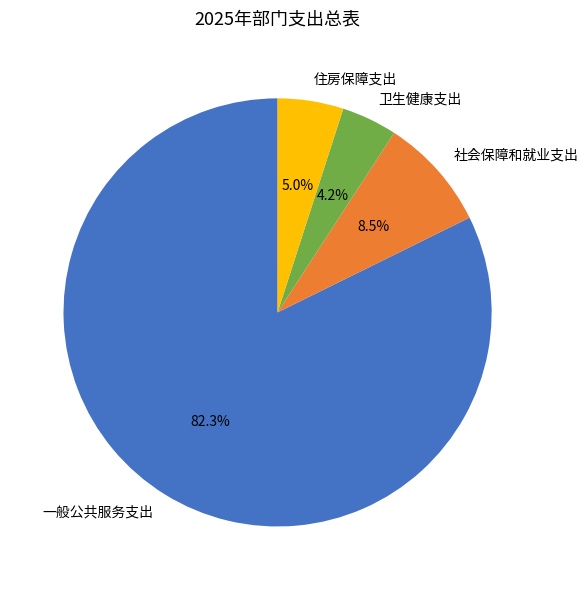

To the nearest percent, what is the difference between the largest and smallest slice percentages?

78%